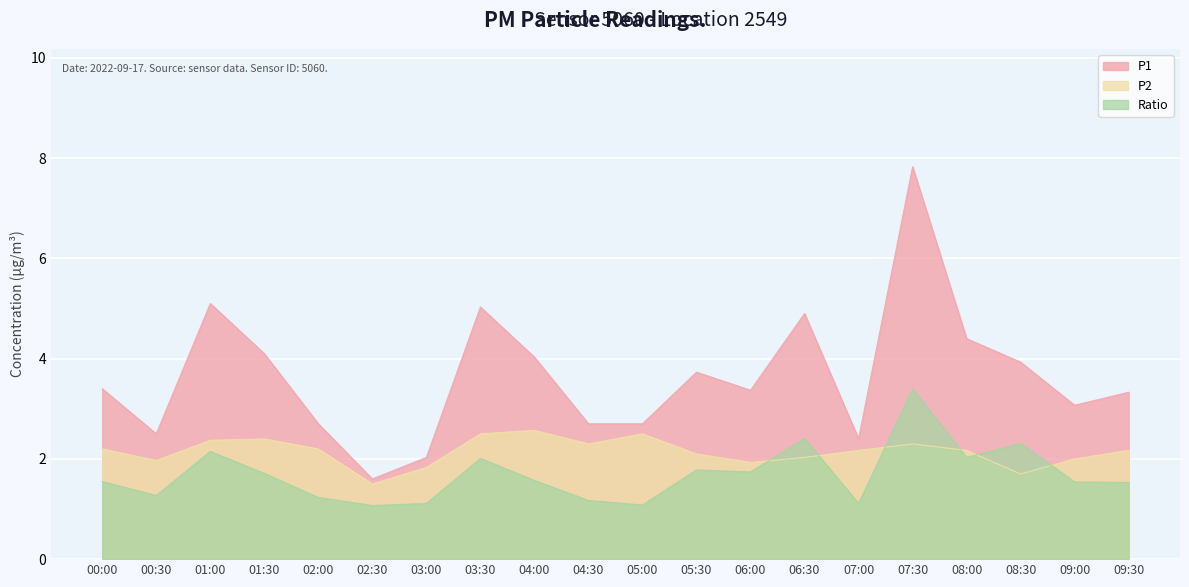

How many data points in P2 are less than 2?

5